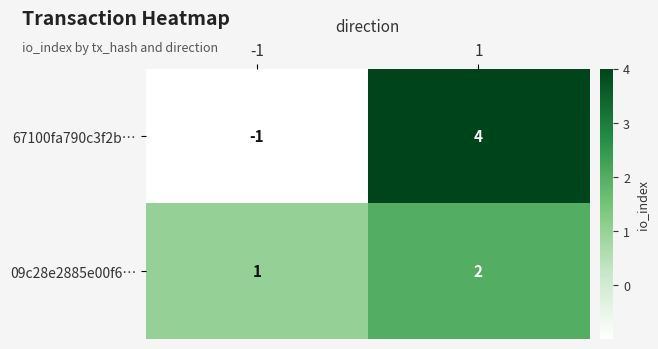

What is the sum of the 09c28e2885e00f6… values at -1 and 1?

3